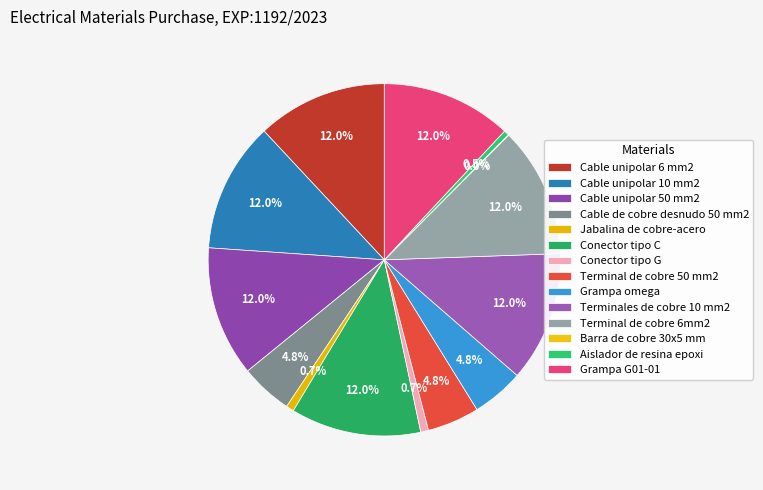

Count the number of slices in the pie.

14